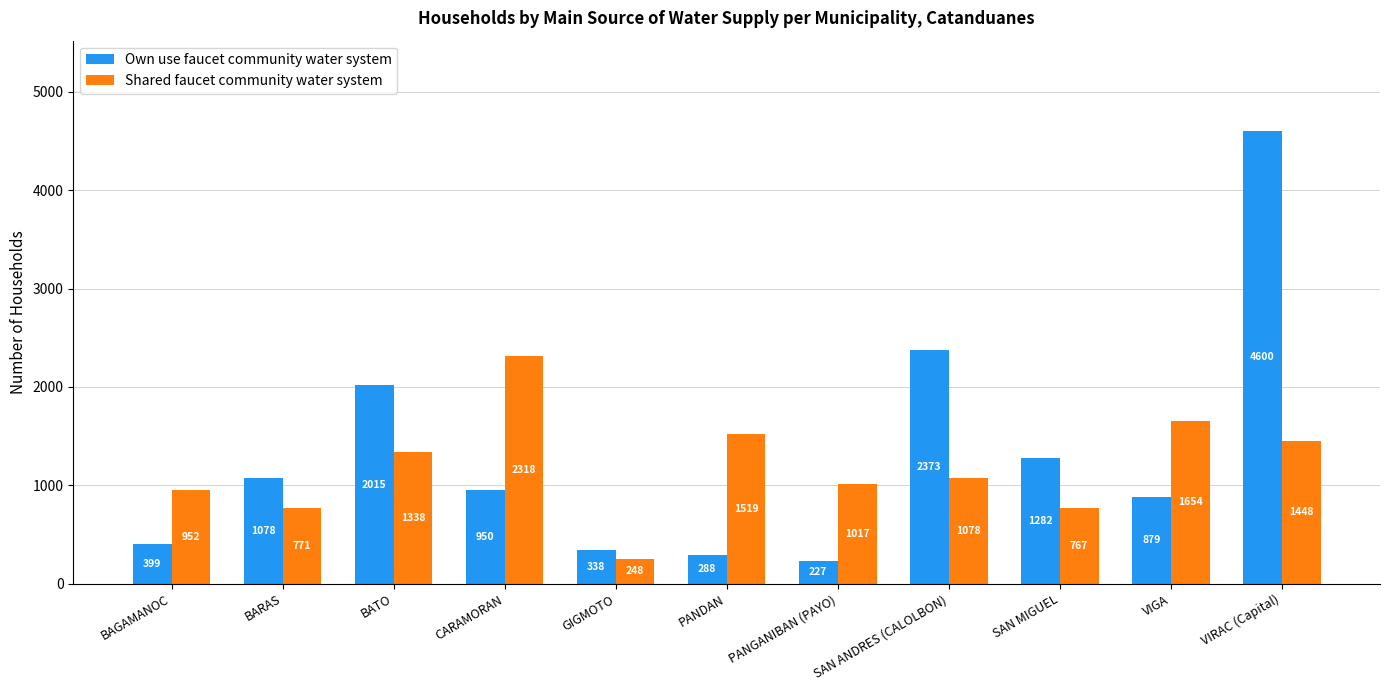

Which series changed the most between BAGAMANOC and CARAMORAN?

Shared faucet community water system